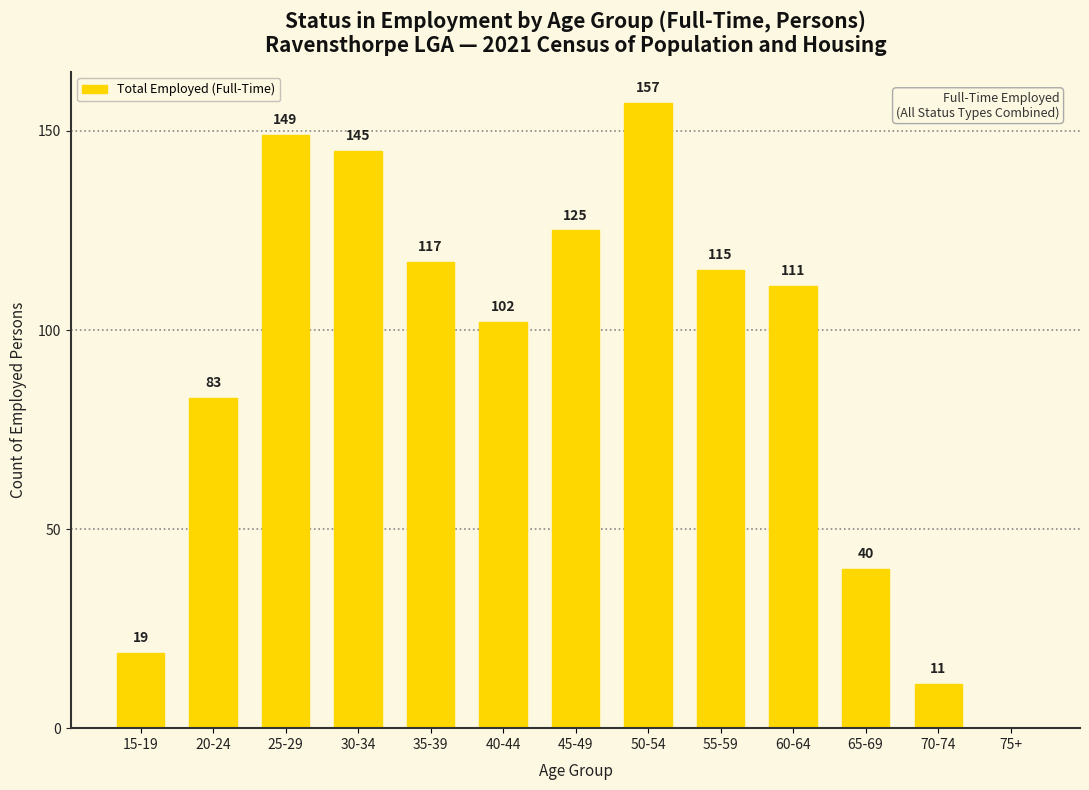

Which label corresponds to the largest value in the chart?

50-54